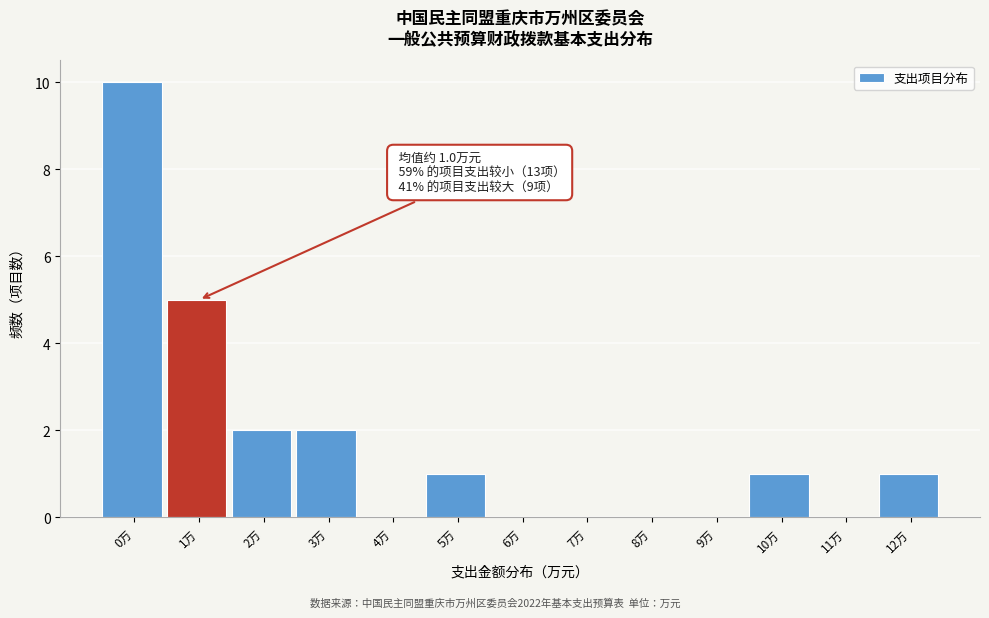

Reading left to right, what are all the values shown in this chart?

0万=10	1万=5	2万=2	3万=2	4万=0	5万=1	6万=0	7万=0	8万=0	9万=0	10万=1	11万=0	12万=1